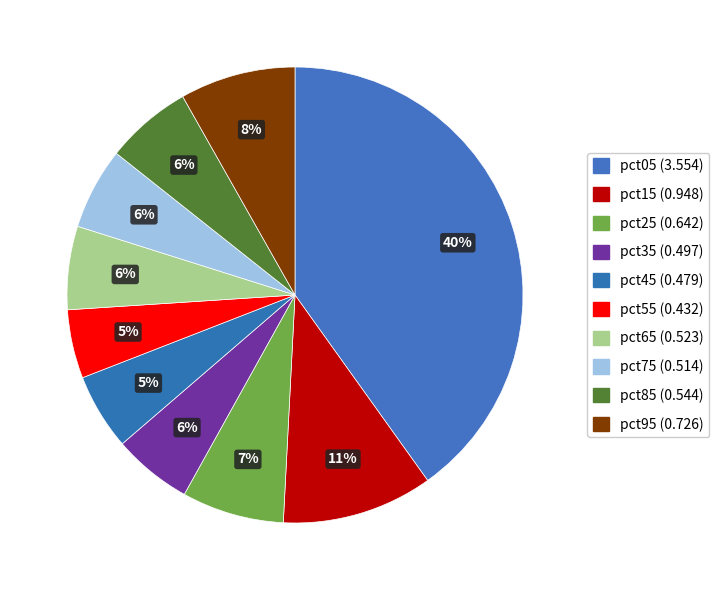

How many segments does this pie chart have?

10